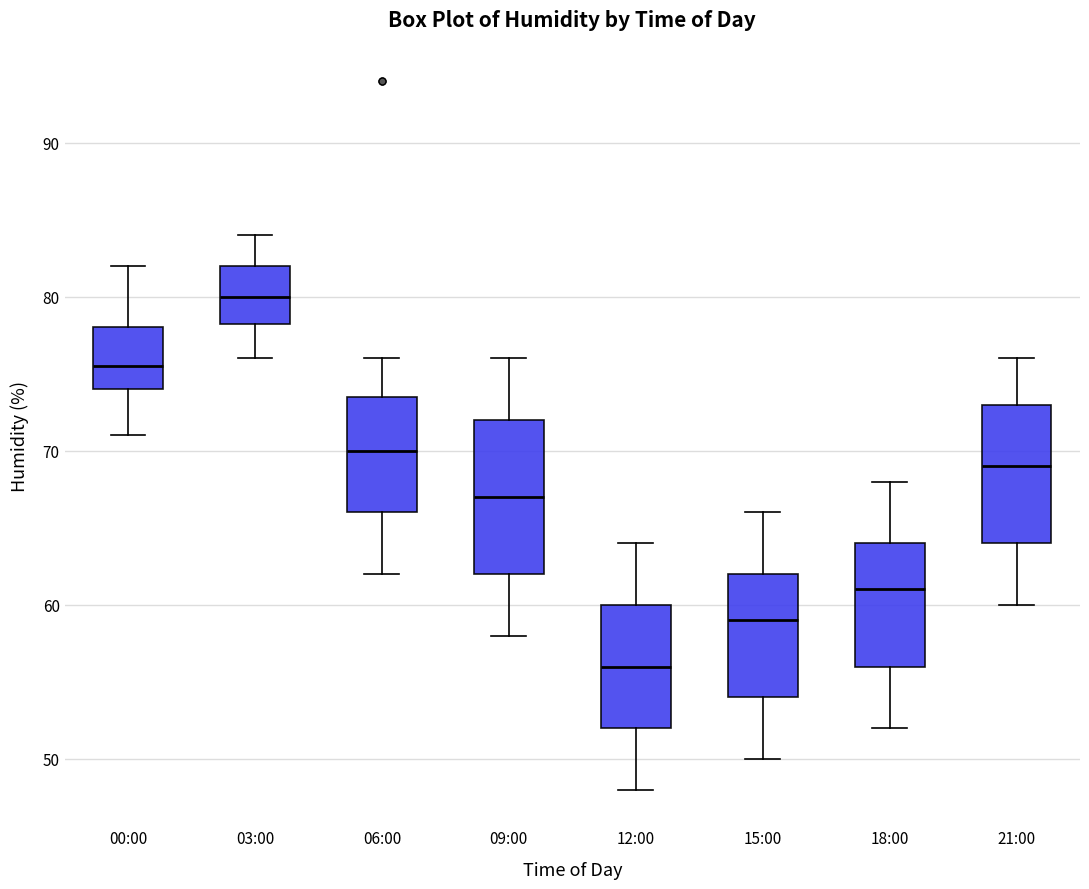

Which box has the highest median line?

03:00